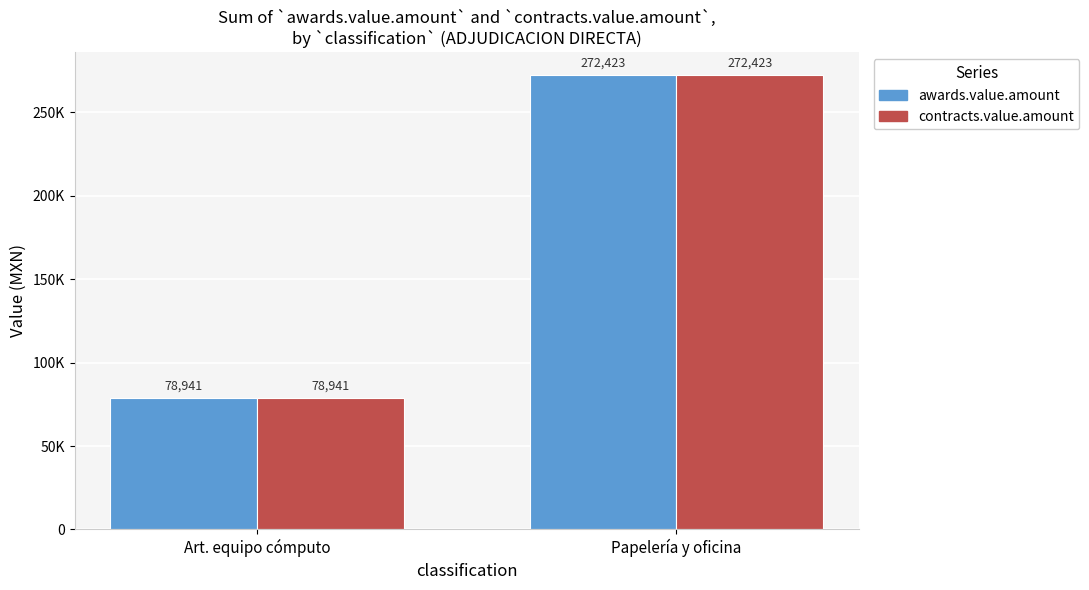

Reading left to right, what are all the values shown in this chart?

awards.value.amount: 78941.1	272423.2
contracts.value.amount: 78941.1	272423.2